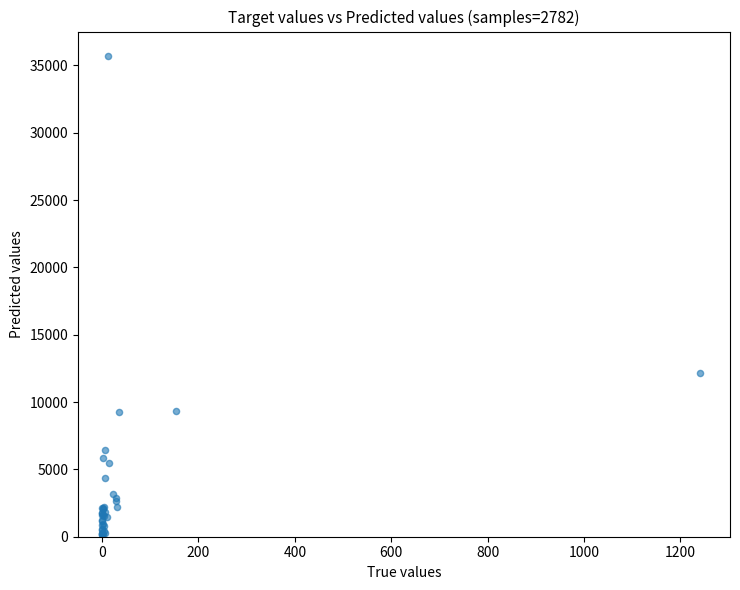

What Y value in the scatter plot is closest to 17934?

12142